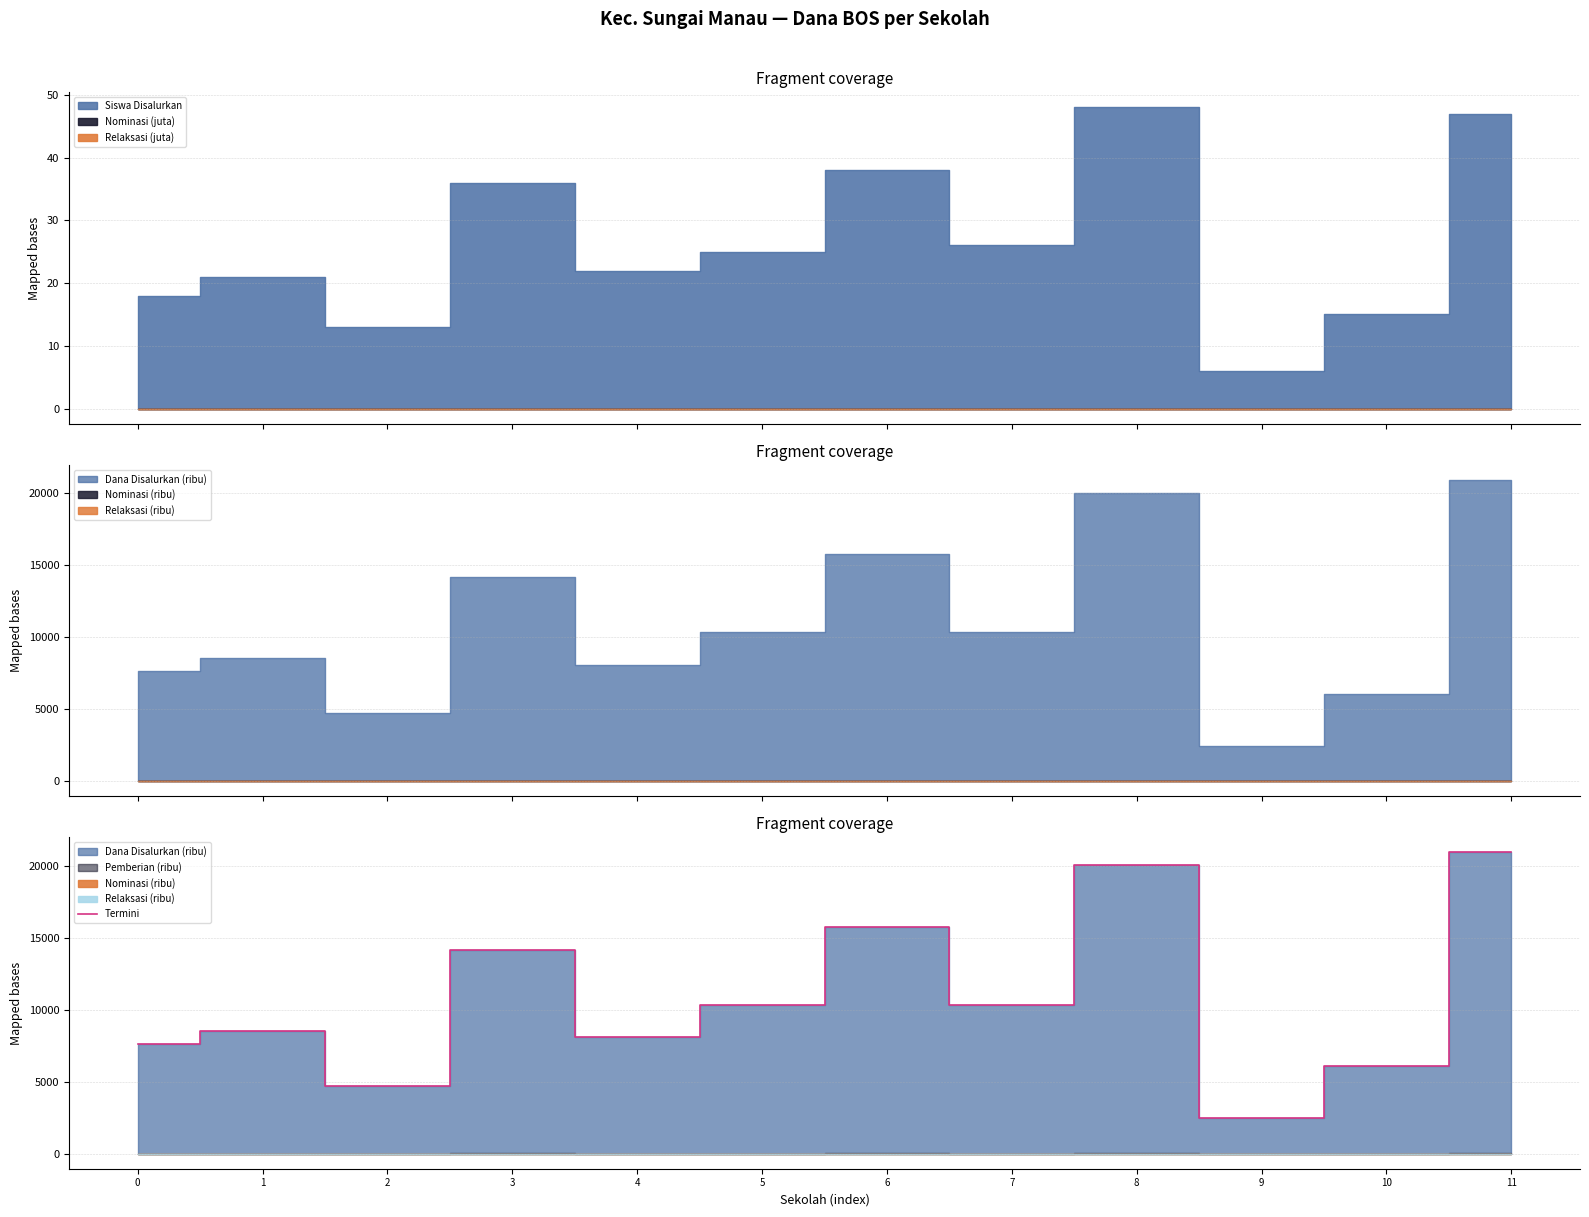

Which category has the lowest value across all series?

9